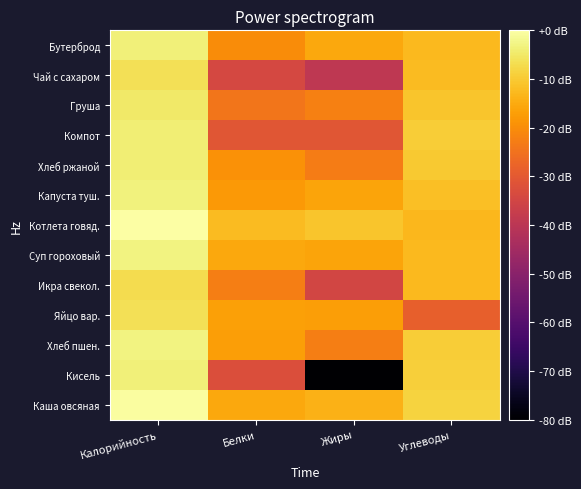

Reading left to right, list all the values displayed in this chart.

Каша овсяная: Калорийность=-0.4	Белки=-15.3	Жиры=-13.8	Углеводы=-8.5
Кисель: Калорийность=-3.7	Белки=-32.8	Жиры=-80.0	Углеводы=-9.2
Хлеб пшен.: Калорийность=-3.0	Белки=-16.9	Жиры=-22.6	Углеводы=-9.5
Яйцо вар.: Калорийность=-6.3	Белки=-16.6	Жиры=-17.0	Углеводы=-28.5
Икра свекол.: Калорийность=-6.9	Белки=-22.5	Жиры=-34.9	Углеводы=-12.6
Суп гороховый: Калорийность=-2.9	Белки=-15.6	Жиры=-16.0	Углеводы=-12.6
Котлета говяд.: Калорийность=0.0	Белки=-12.4	Жиры=-10.9	Углеводы=-13.1
Капуста туш.: Калорийность=-3.2	Белки=-17.9	Жиры=-16.1	Углеводы=-11.7
Хлеб ржаной: Калорийность=-3.8	Белки=-19.1	Жиры=-22.9	Углеводы=-10.1
Компот: Калорийность=-3.8	Белки=-30.8	Жиры=-30.8	Углеводы=-9.6
Груша: Калорийность=-4.8	Белки=-24.2	Жиры=-22.5	Углеводы=-10.9
Чай с сахаром: Калорийность=-6.5	Белки=-34.2	Жиры=-39.4	Углеводы=-12.2
Бутерброд: Калорийность=-3.5	Белки=-20.1	Жиры=-15.4	Углеводы=-12.5